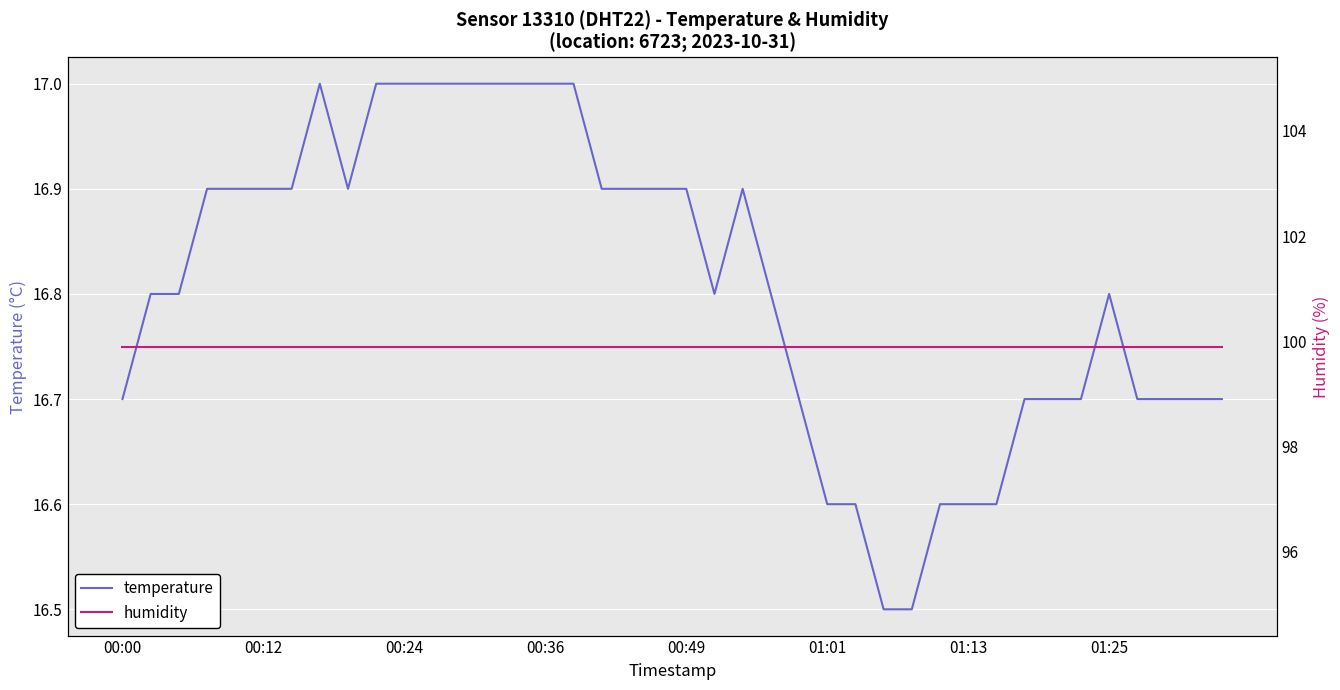

The temperature series shows 16.8 at 23. True or false?

True